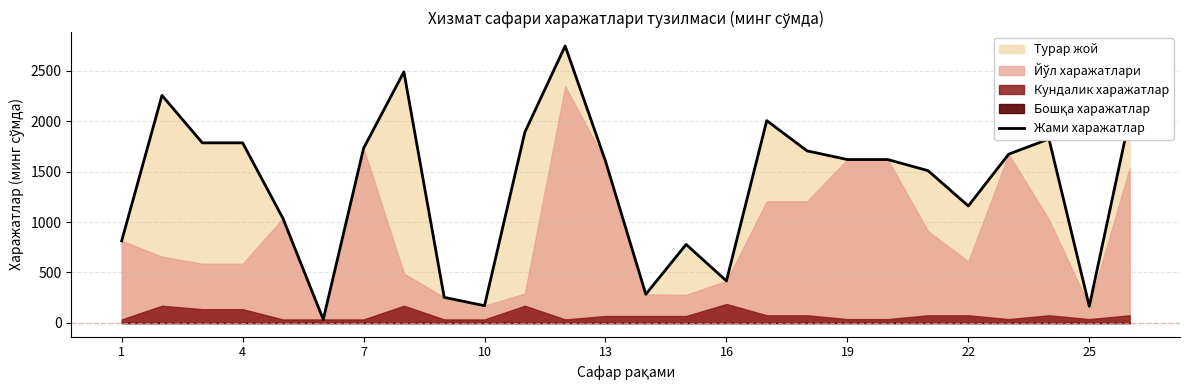

Does the chart have visible grid lines?

Yes